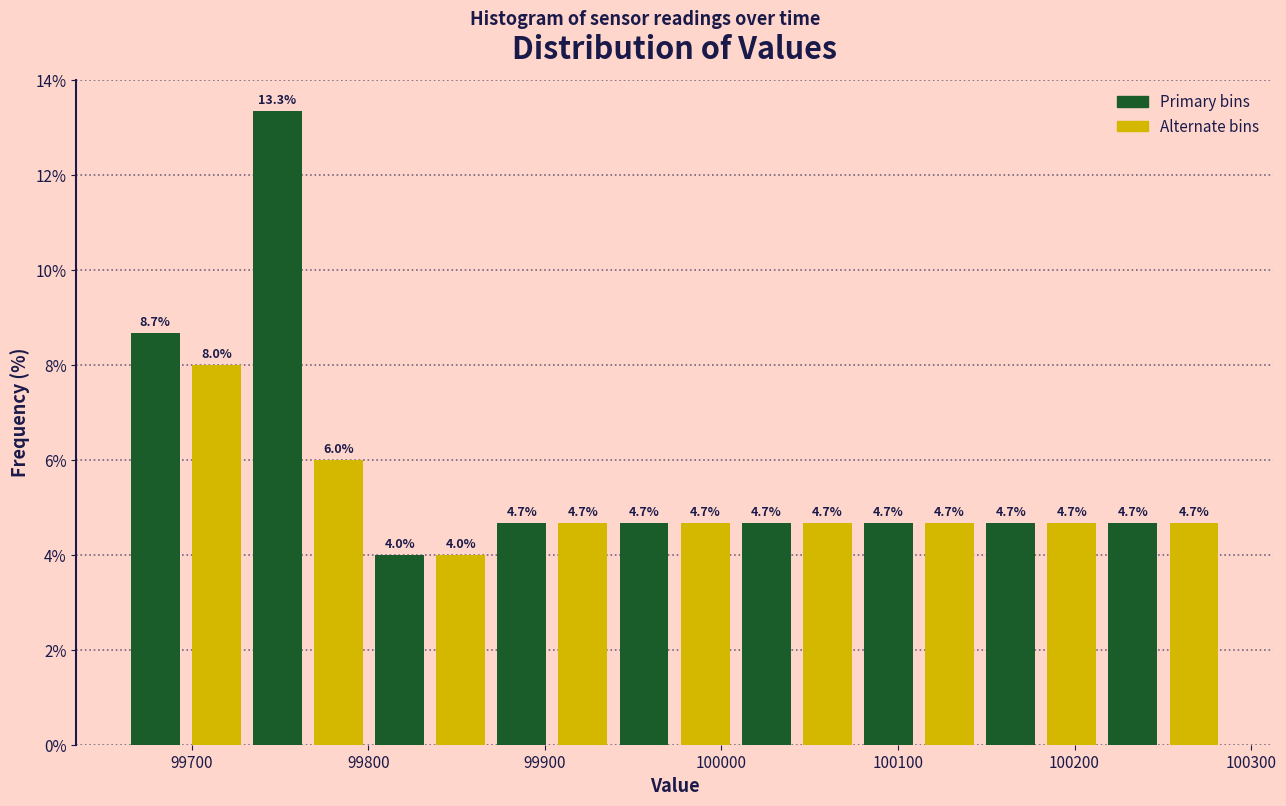

Read against the x-axis, roughly where is the centre of the tallest bar?

99750